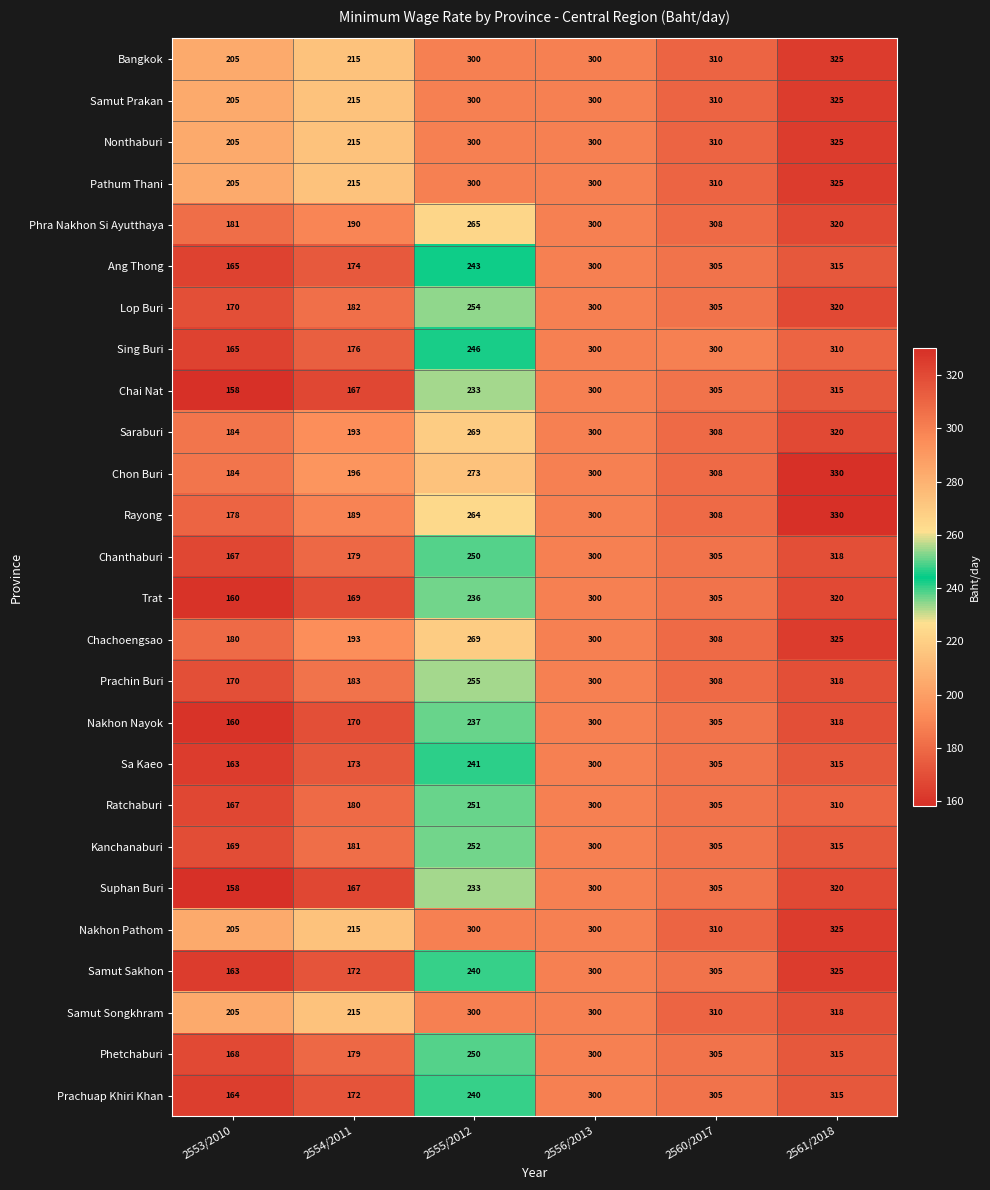

What is the average value of the Chai Nat series?

246